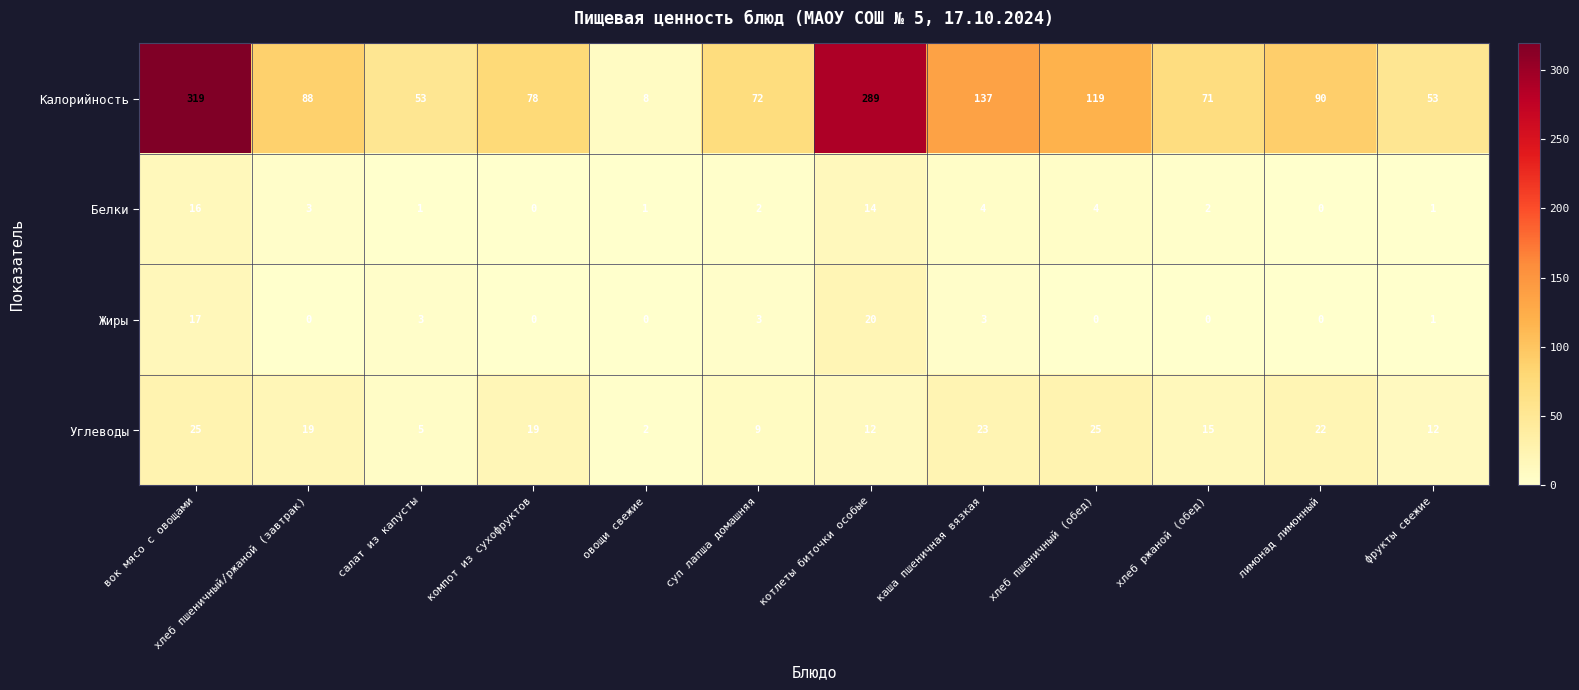

At how many categories does at least one series exceed 192?

2